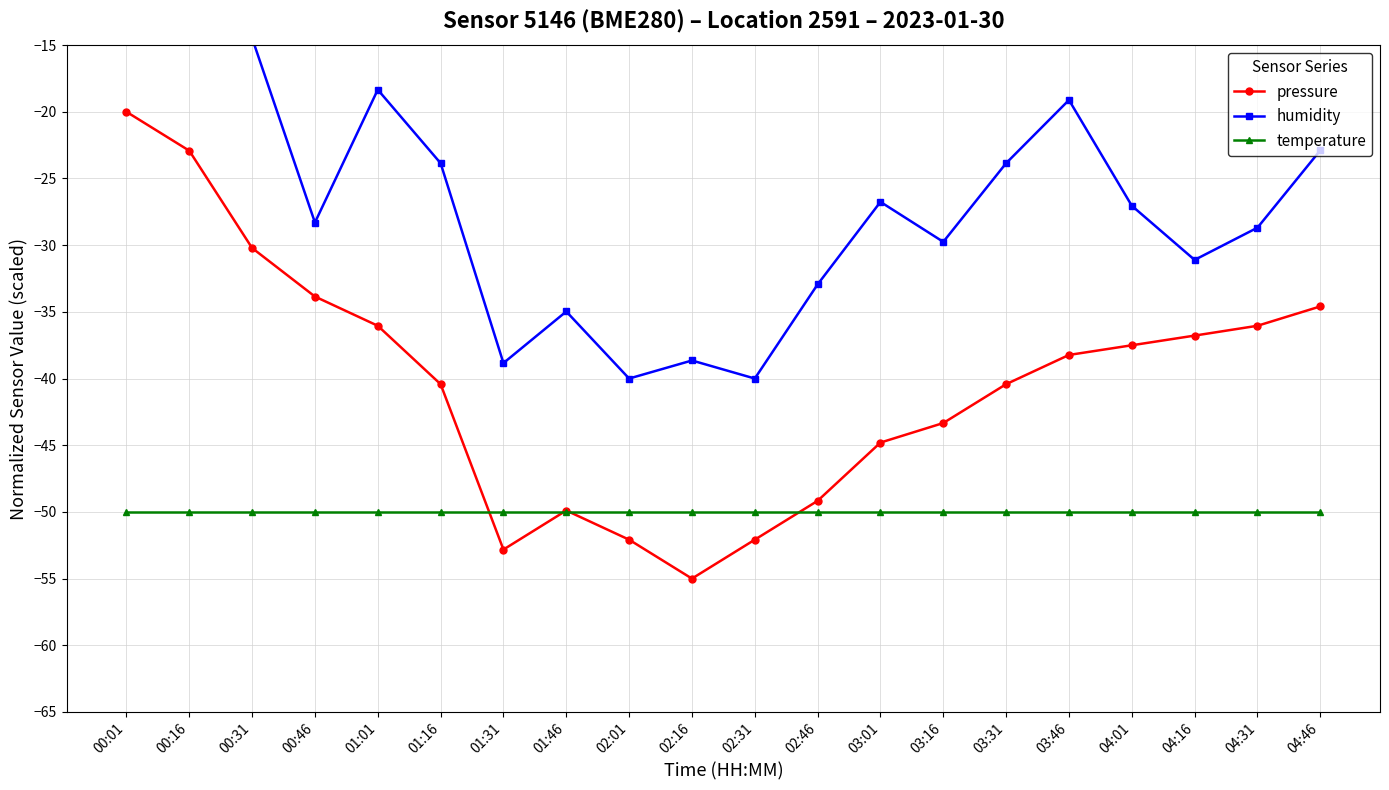

Reading left to right, extract all data points from this chart.

pressure: 00:01=-20.0	00:16=-22.9	00:31=-30.2	00:46=-33.9	01:01=-36.0	01:16=-40.4	01:31=-52.8	01:46=-49.9	02:01=-52.1	02:16=-55.0	02:31=-52.1	02:46=-49.2	03:01=-44.8	03:16=-43.3	03:31=-40.4	03:46=-38.2	04:01=-37.5	04:16=-36.8	04:31=-36.0	04:46=-34.6
humidity: 00:01=-8.5	00:16=-5.0	00:31=-14.5	00:46=-28.3	01:01=-18.3	01:16=-23.9	01:31=-38.8	01:46=-35.0	02:01=-40.0	02:16=-38.6	02:31=-40.0	02:46=-32.9	03:01=-26.8	03:16=-29.8	03:31=-23.9	03:46=-19.1	04:01=-27.0	04:16=-31.1	04:31=-28.7	04:46=-22.9
temperature: 00:01=-50.0	00:16=-50.0	00:31=-50.0	00:46=-50.0	01:01=-50.0	01:16=-50.0	01:31=-50.0	01:46=-50.0	02:01=-50.0	02:16=-50.0	02:31=-50.0	02:46=-50.0	03:01=-50.0	03:16=-50.0	03:31=-50.0	03:46=-50.0	04:01=-50.0	04:16=-50.0	04:31=-50.0	04:46=-50.0